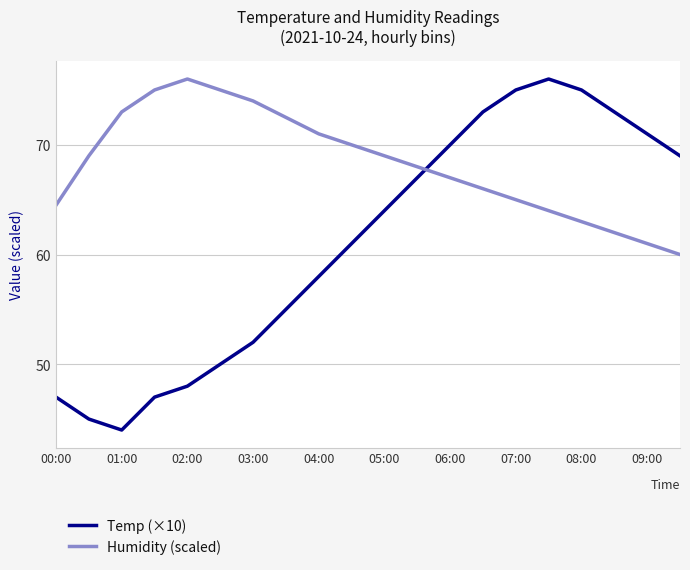

Which series has the largest range (max minus min)?

Temp (×10)